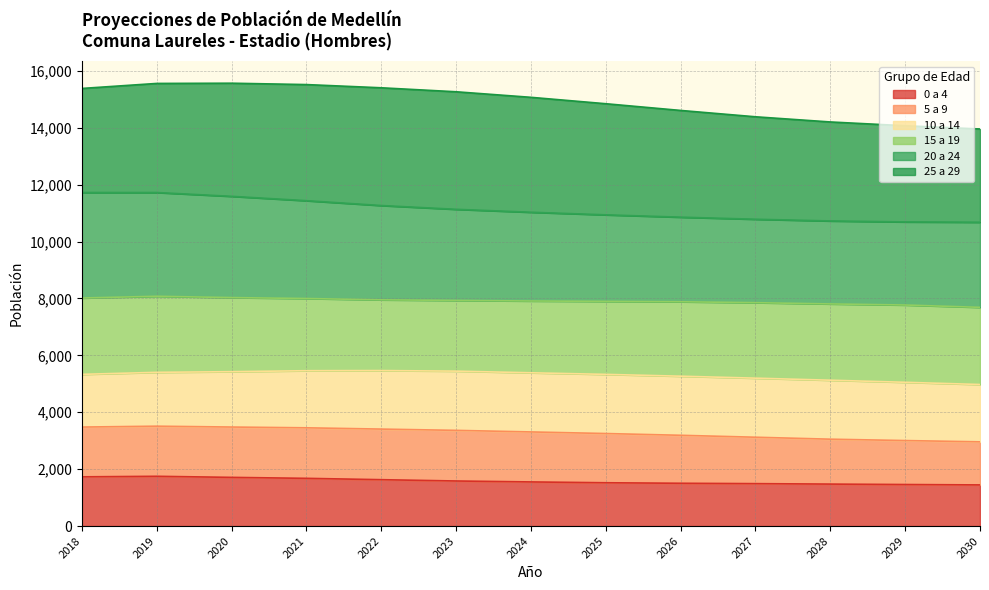

True or false: 0 a 4 has a value of 2599 at 2030.

False